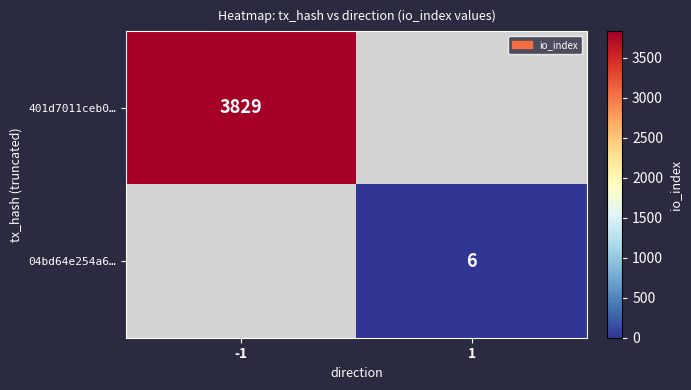

At how many categories does at least one series exceed 2403?

1